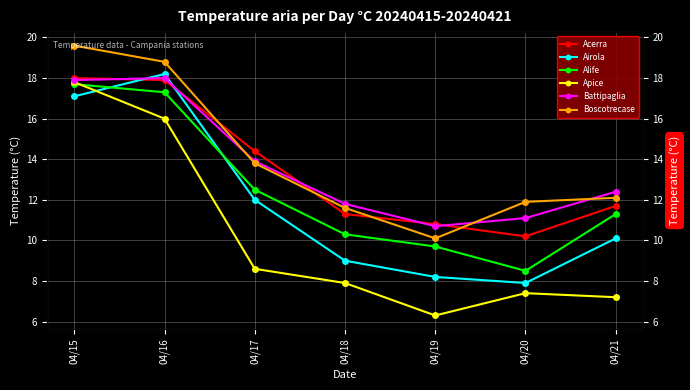

At 04/21, list the series in order from smallest to largest.

Apice, Airola, Alife, Acerra, Boscotrecase, Battipaglia